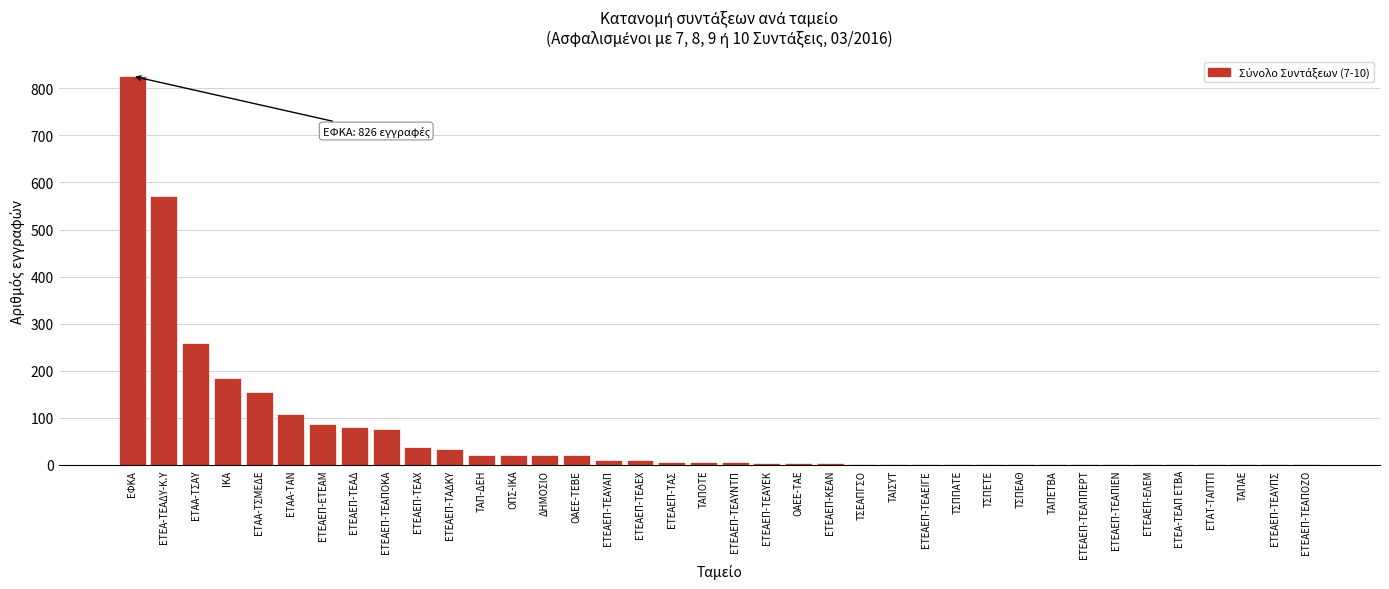

What is the maximum value shown in the chart?

826